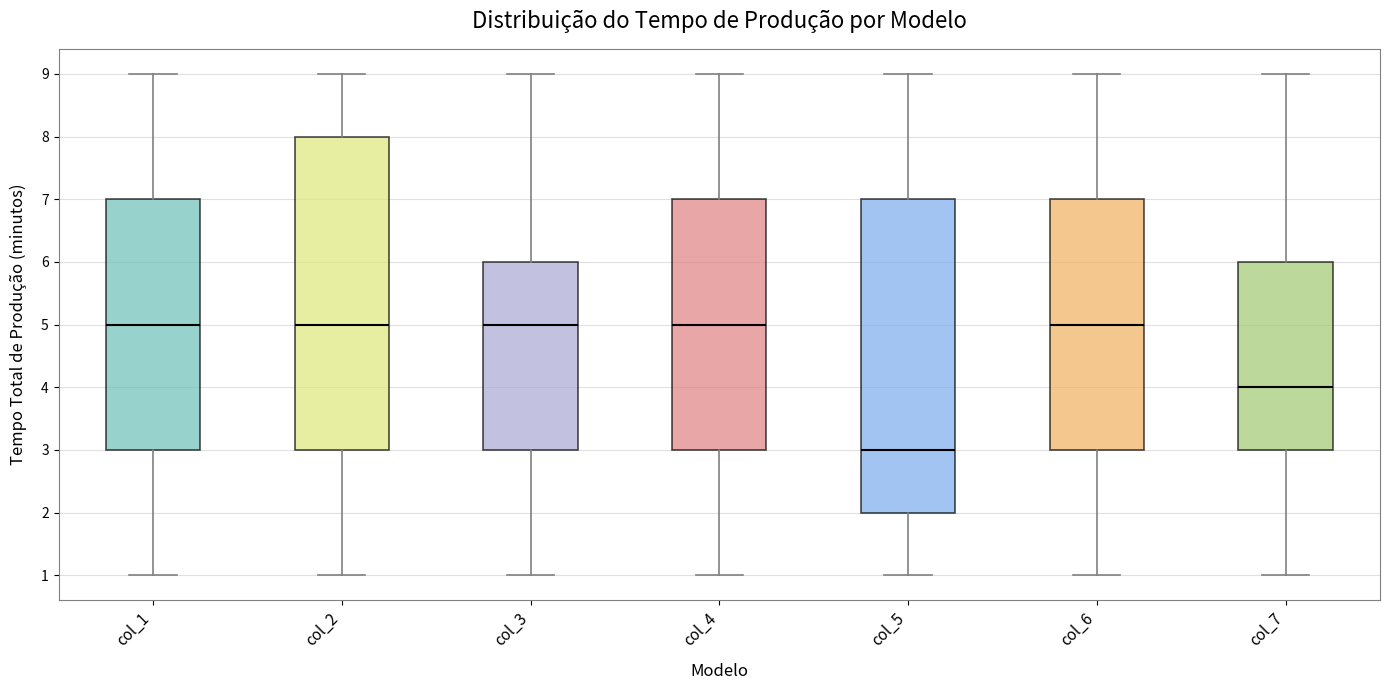

Reading left to right, transcribe this box plot: for each box, give where its median line is, the range the box spans, and where its two whiskers end, as read against the y-axis. The values are not printed on the chart, so give them approximately, as read against the axis.

col_1: median 5, box 3 to 7, whiskers 1 to 9
col_2: median 5, box 3 to 8, whiskers 1 to 9
col_3: median 5, box 3 to 6, whiskers 1 to 9
col_4: median 5, box 3 to 7, whiskers 1 to 9
col_5: median 3, box 2 to 7, whiskers 1 to 9
col_6: median 5, box 3 to 7, whiskers 1 to 9
col_7: median 4, box 3 to 6, whiskers 1 to 9